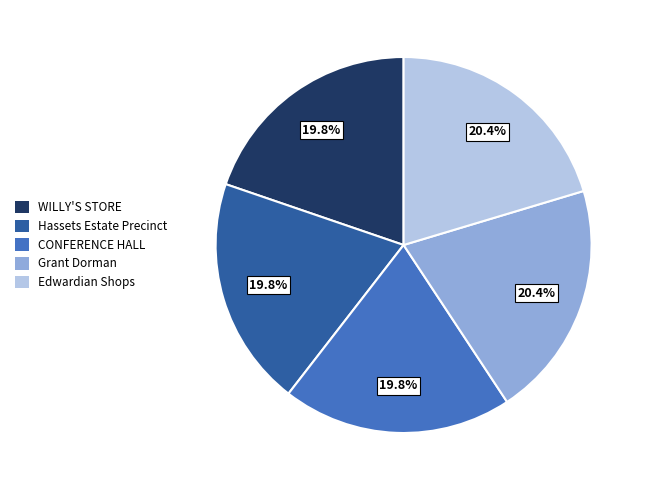

Is there any slice that represents more than half of the pie?

No